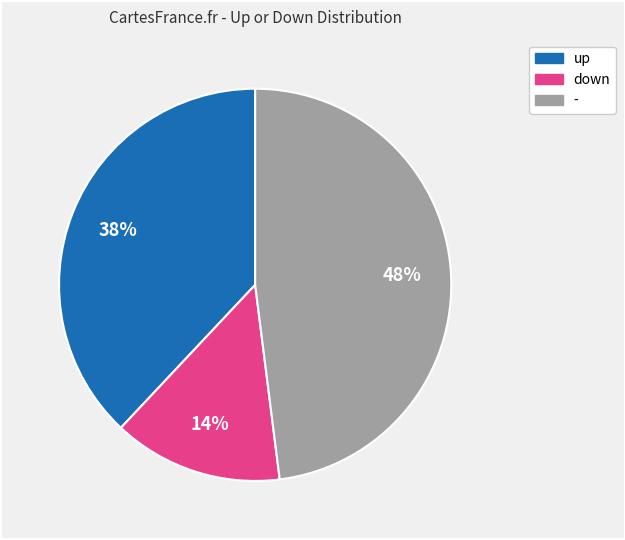

Which category has the smallest portion of the pie?

down